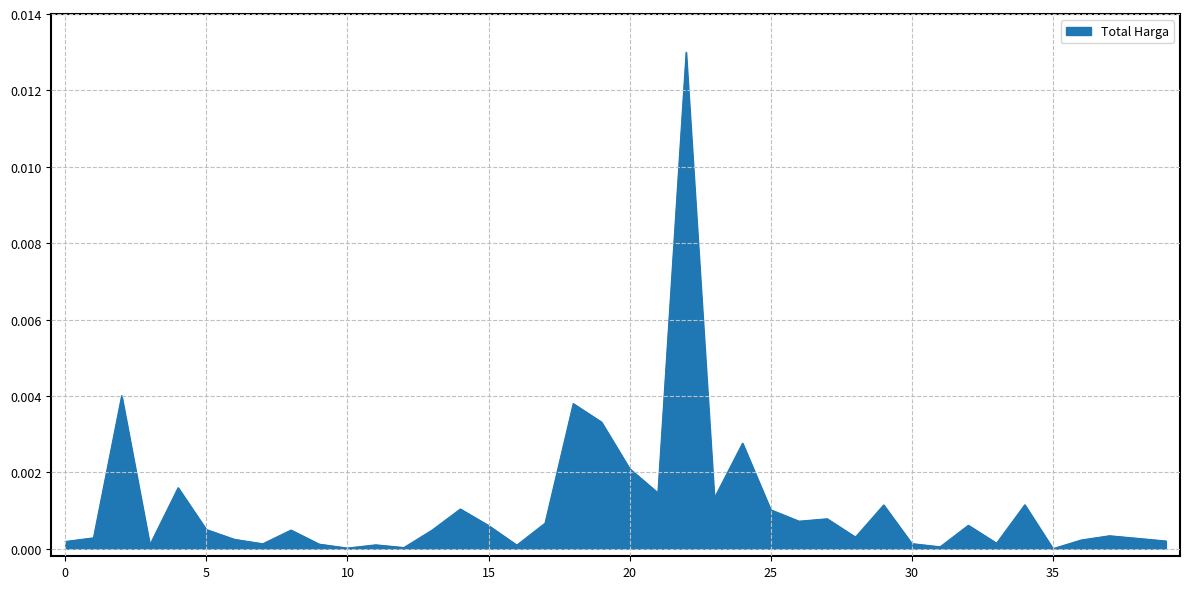

True or false: the data shows 0.0 at 30.

True